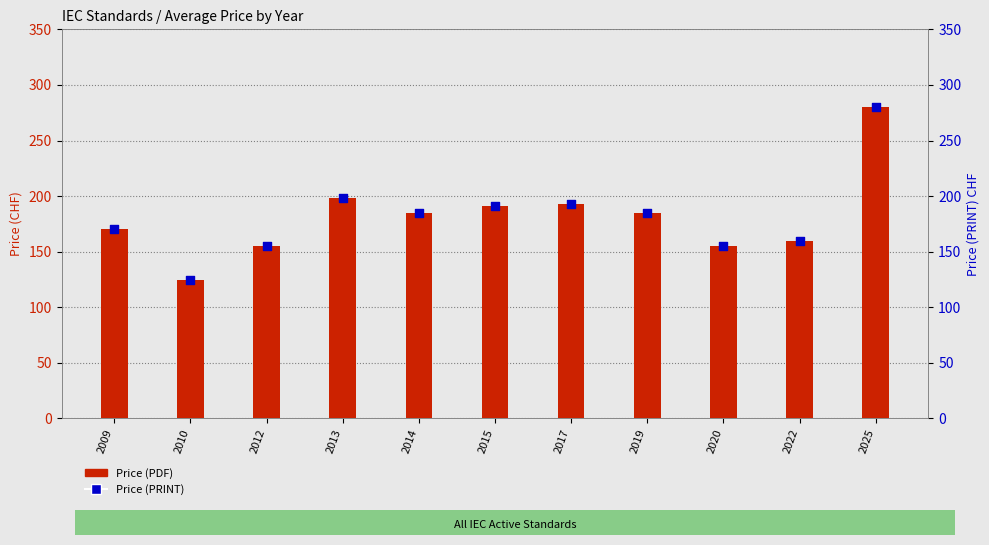

At which category is the sum across all series the highest?

2025